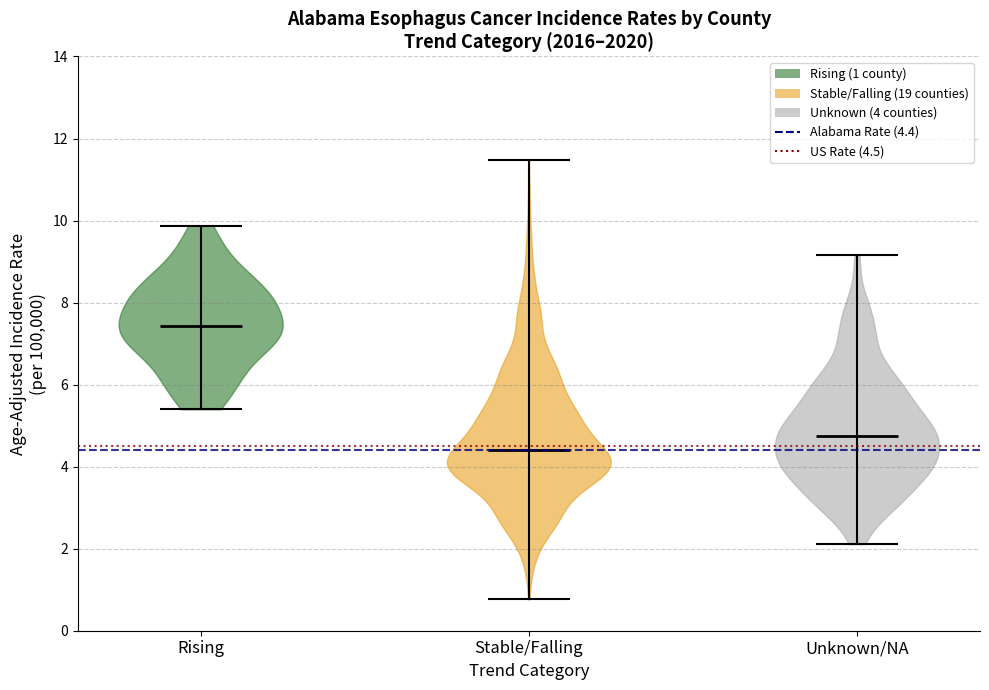

Which violin has the highest median line?

Rising